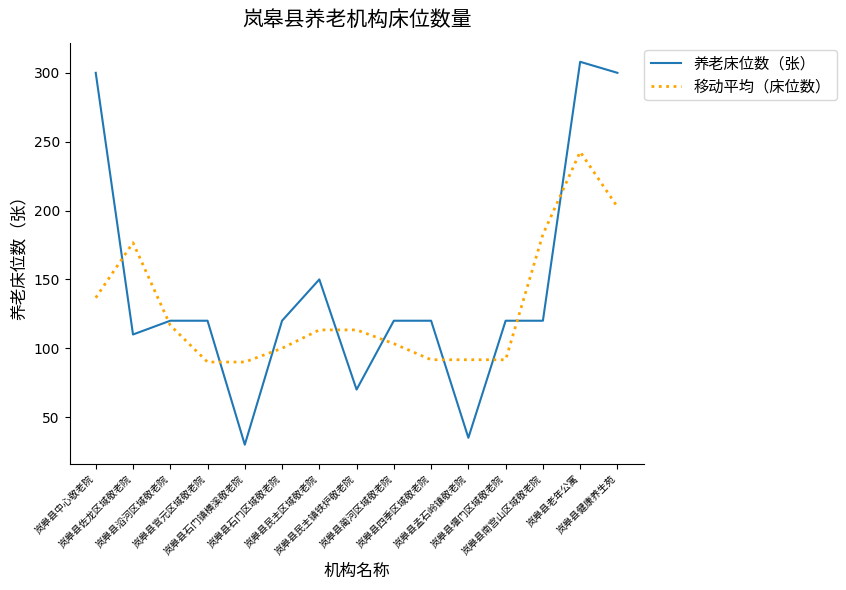

Rank the series by their average value, from highest to lowest.

养老床位数（张）, 移动平均（床位数）